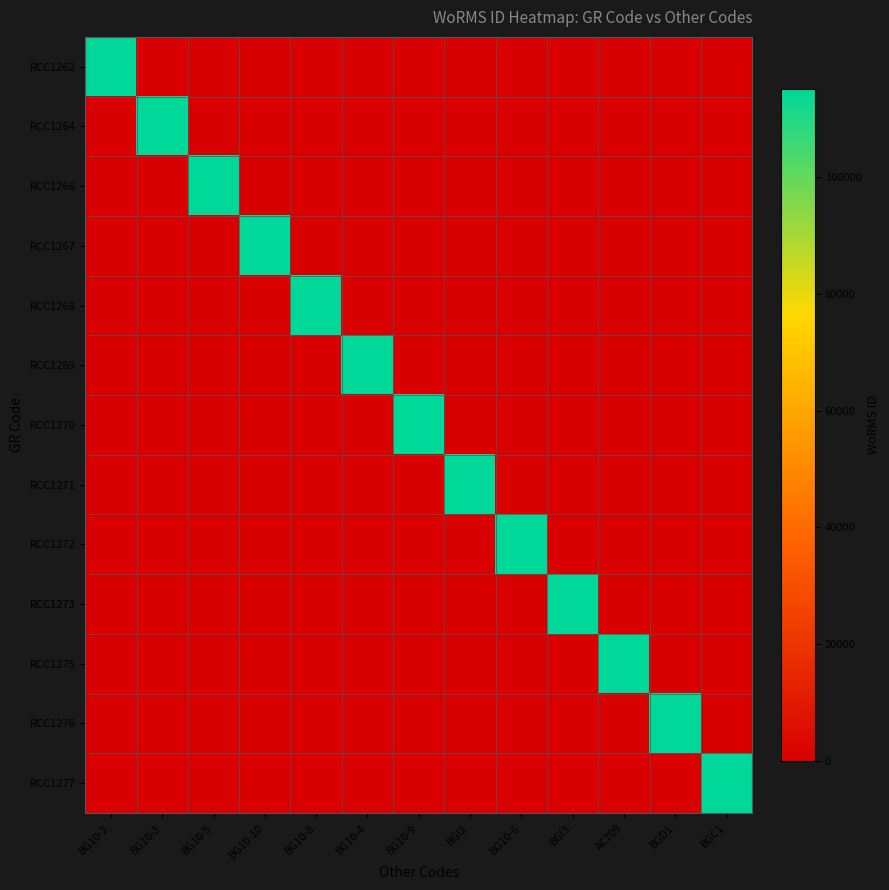

At which category does the chart reach its minimum across all series?

BG10-3